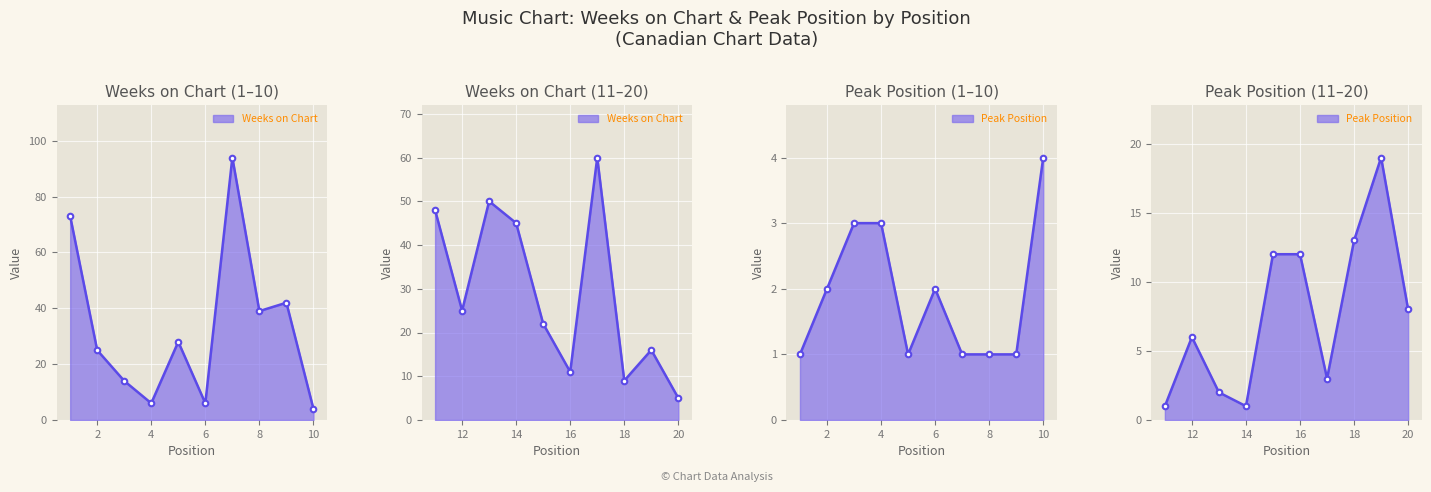

At how many categories does at least one series exceed 36?

8